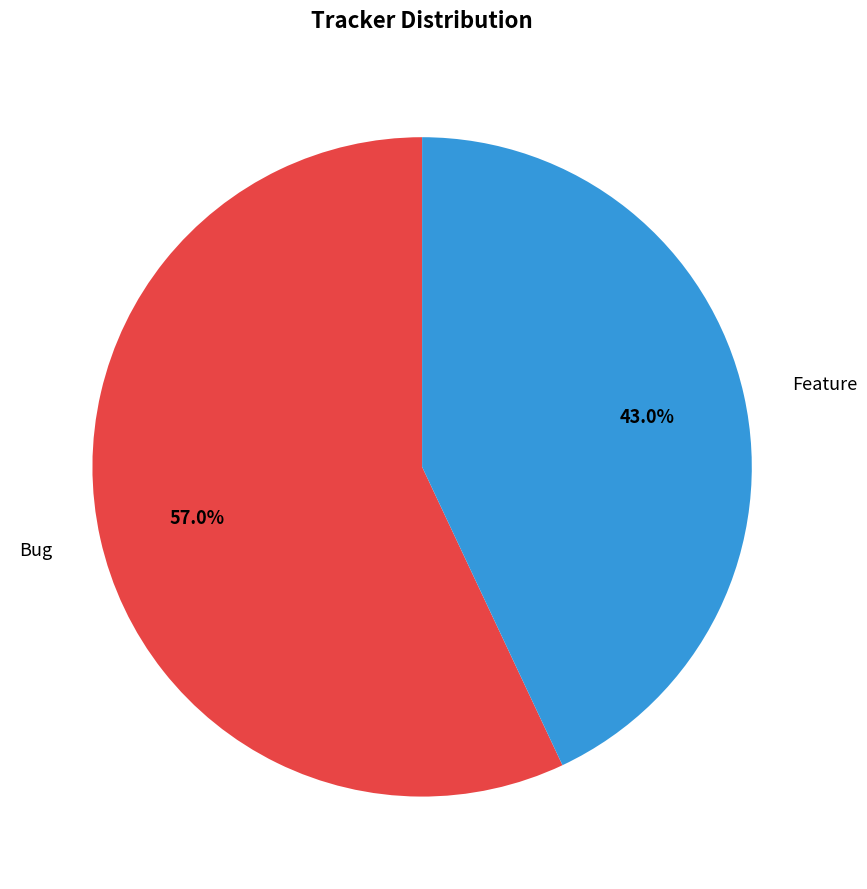

Which category has the smallest portion of the pie?

Feature